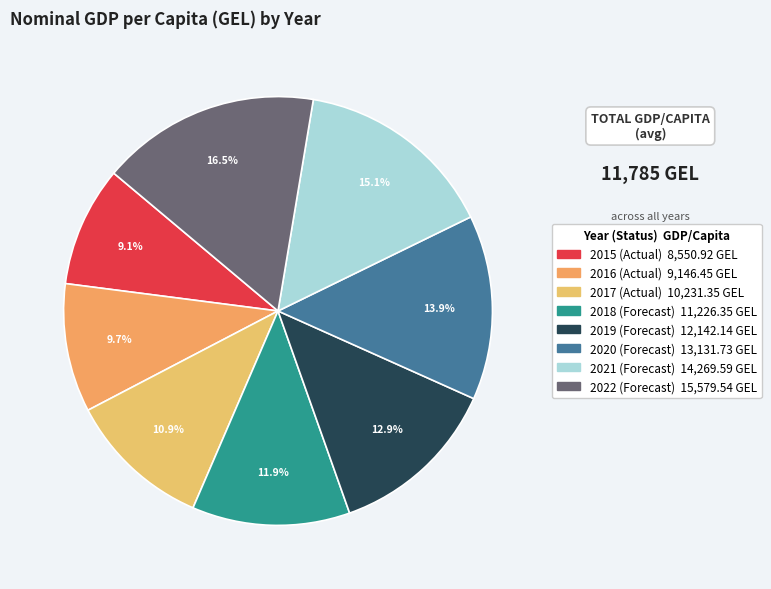

Which slice is the largest?

2022